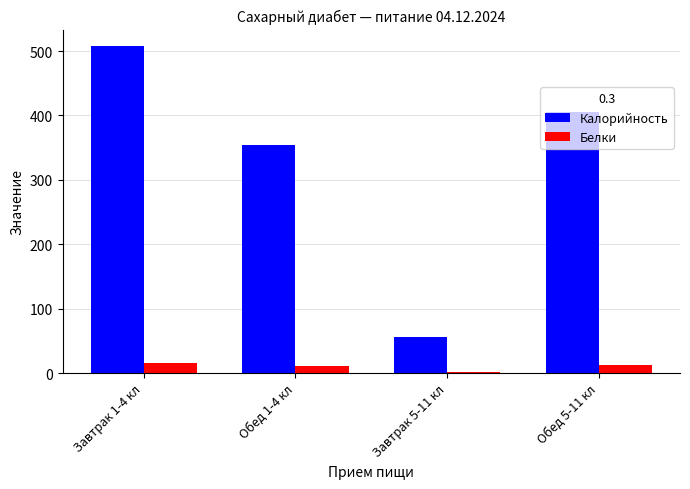

How many distinct data groups are displayed?

2